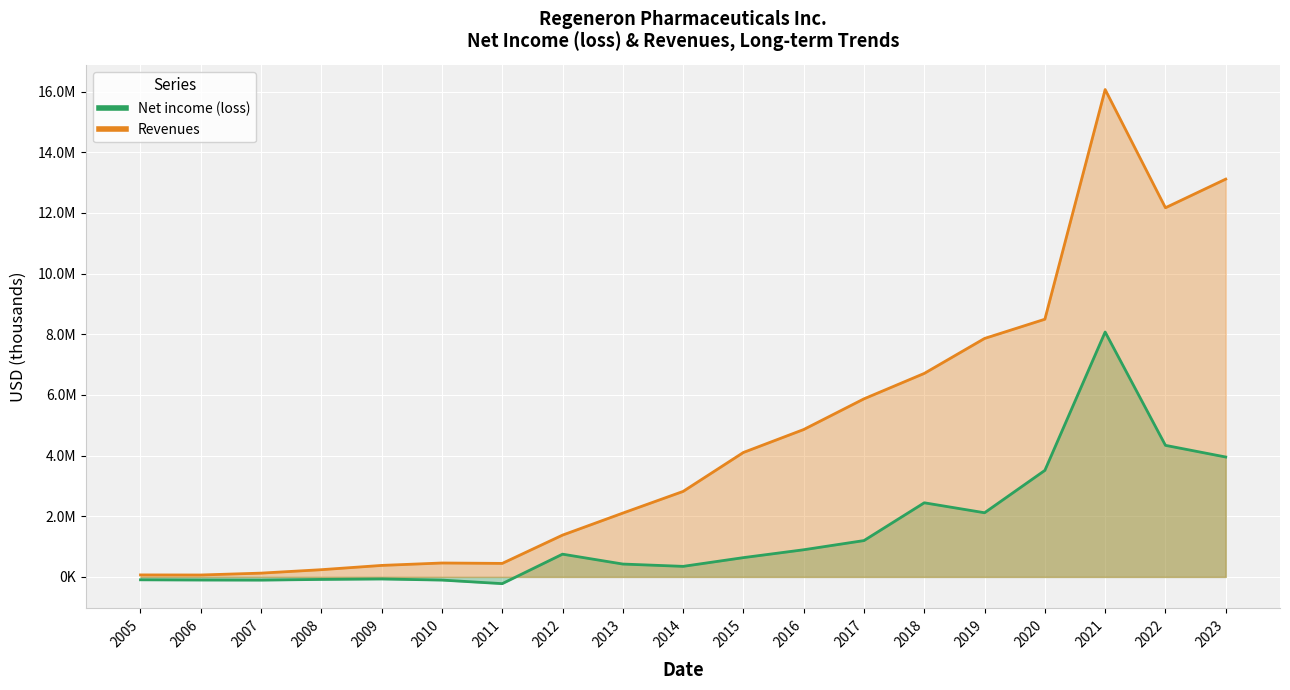

The Net income (loss) series shows -125553 at 2008. True or false?

False